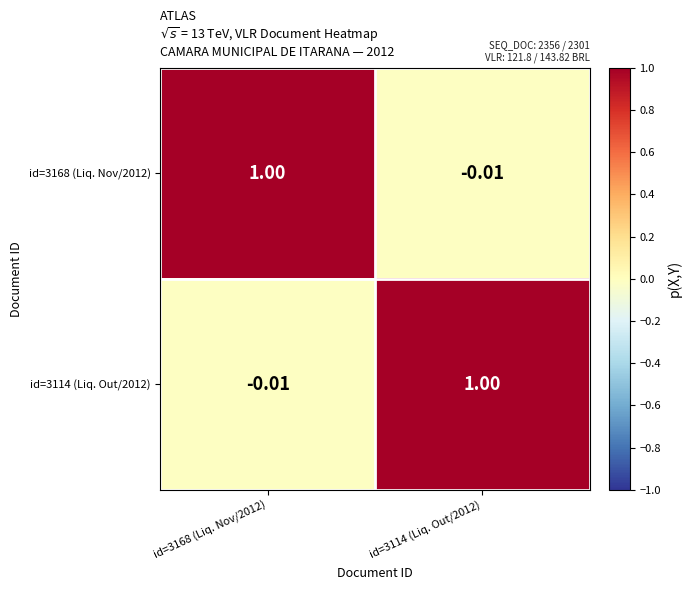

What is the difference between the highest and lowest values at id=3114 (Liq. Out/2012)?

1.0